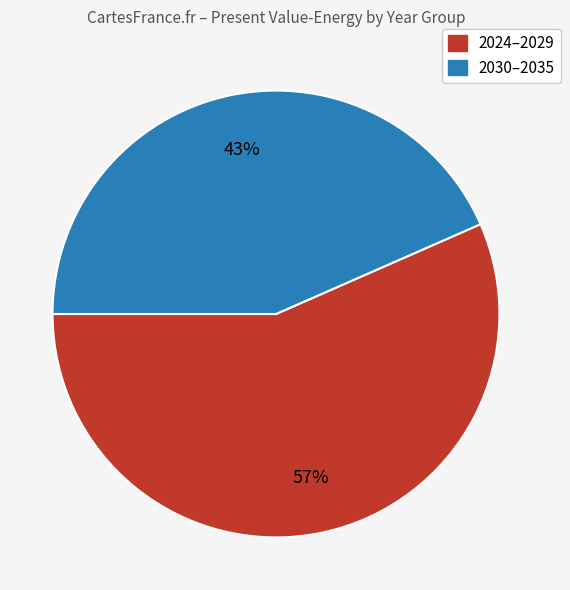

Is there any slice that represents more than half of the pie?

Yes